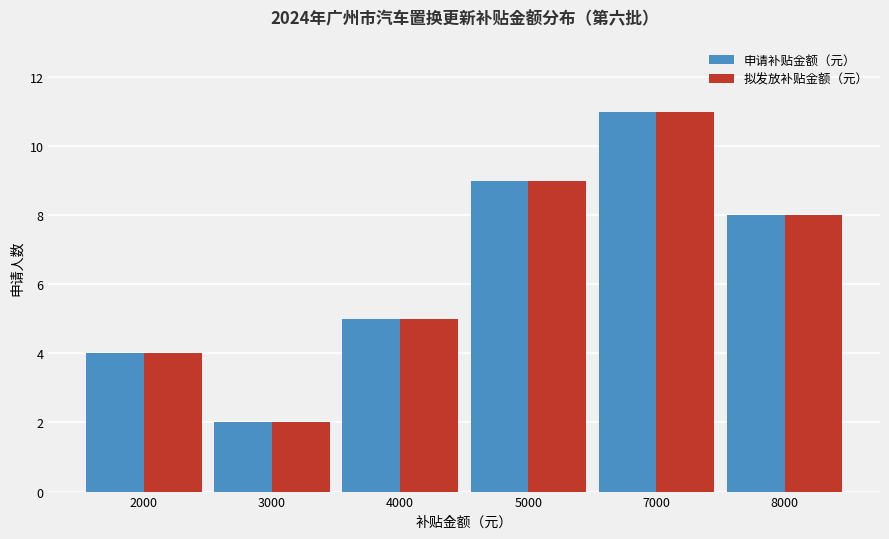

What are all the series names shown in the legend?

申请补贴金额（元）, 拟发放补贴金额（元）